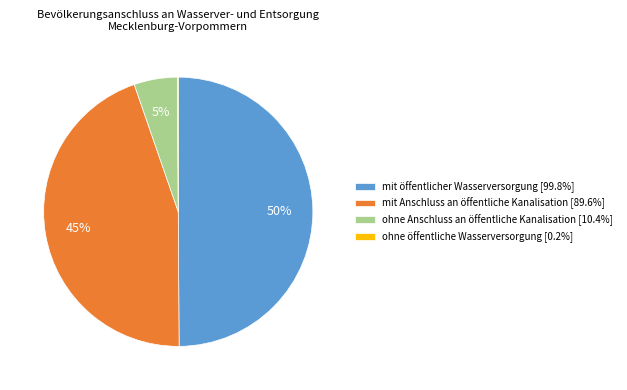

Is mit Anschluss an öffentliche Kanalisation [89.6%] the majority of the pie?

No